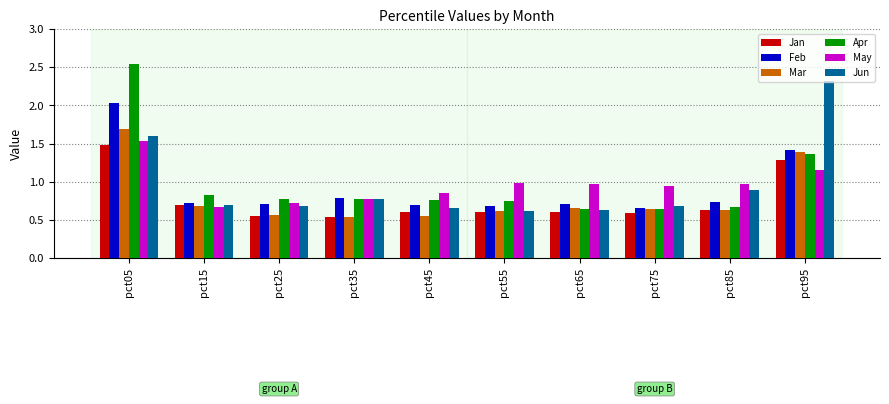

What is the difference between the Mar values at pct05 and pct55?

1.1